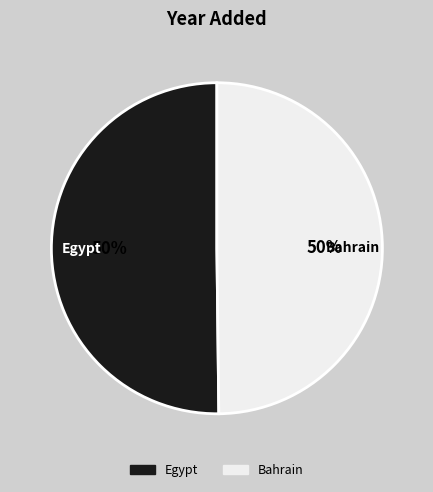

Is it true that Egypt is 42% of the pie?

False